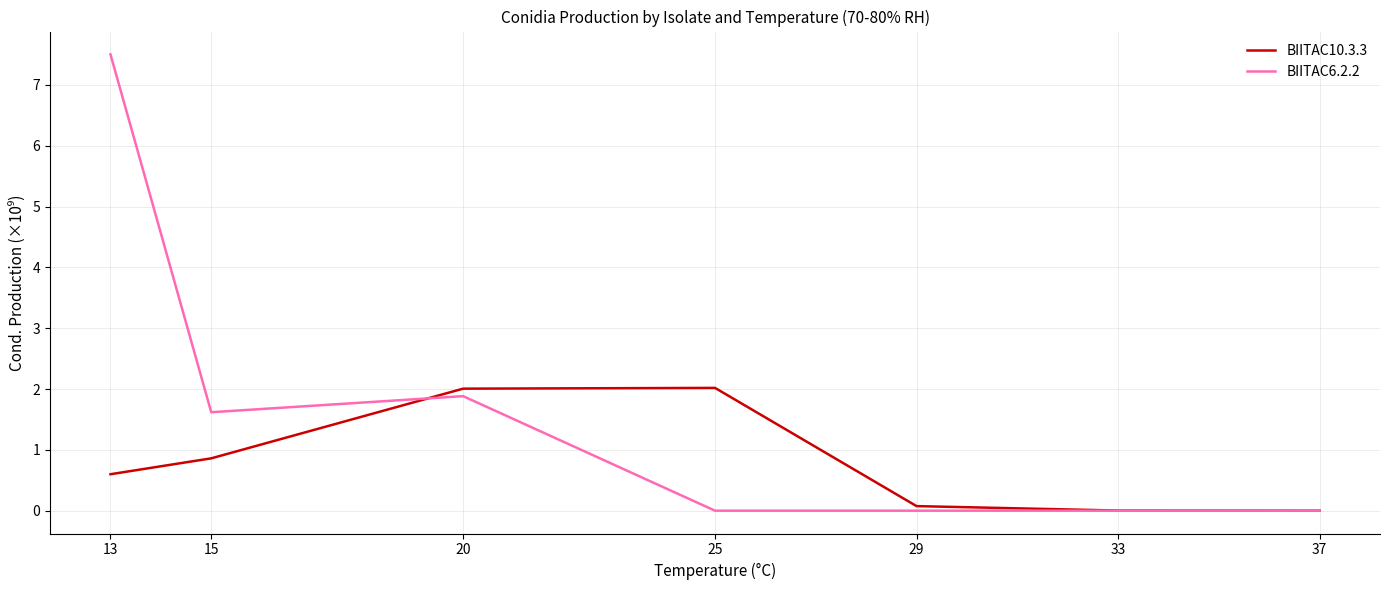

What is the sum of the BIITAC10.3.3 values at 20 and 33?

2.0